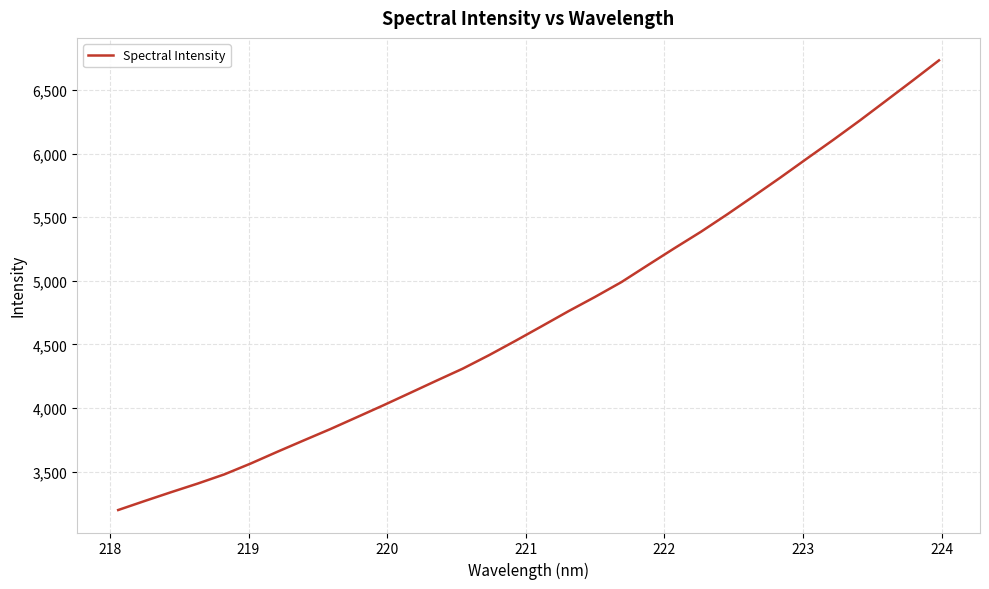

What is the greatest value displayed?

6733.5